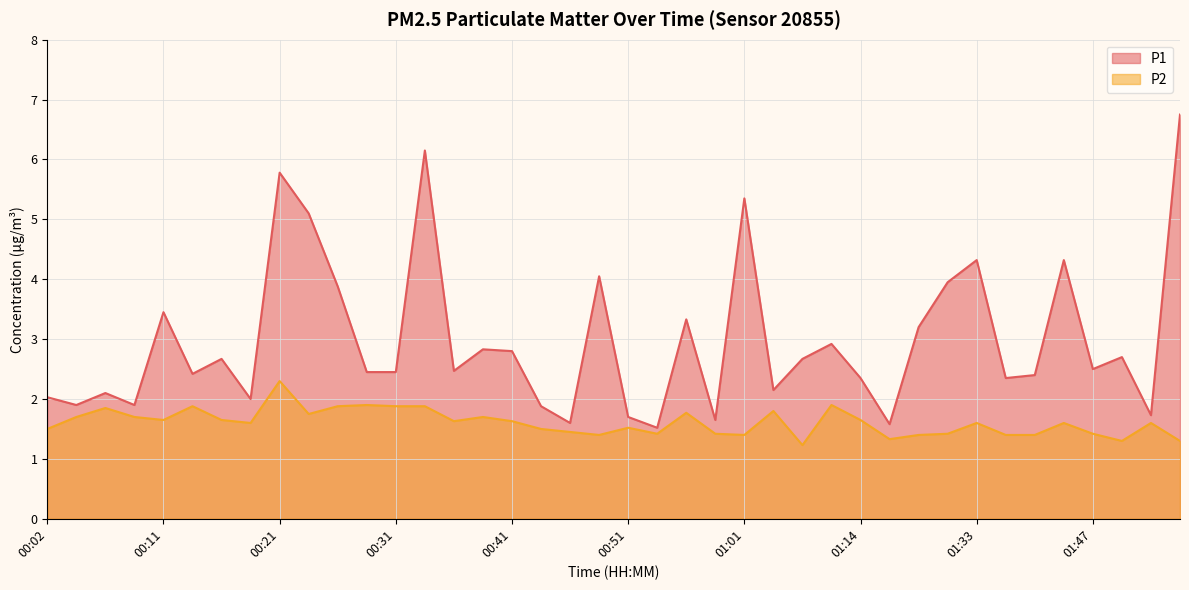

Reading left to right, what are all the values shown in this chart?

P1: 2.0	1.9	2.1	1.9	3.5	2.4	2.7	2.0	5.8	5.1	3.9	2.5	2.5	6.2	2.5	2.8	2.8	1.9	1.6	4.0	1.7	1.5	3.3	1.6	5.3	2.1	2.7	2.9	2.4	1.6	3.2	4.0	4.3	2.4	2.4	4.3	2.5	2.7	1.7	6.8
P2: 1.5	1.7	1.9	1.7	1.6	1.9	1.6	1.6	2.3	1.8	1.9	1.9	1.9	1.9	1.6	1.7	1.6	1.5	1.4	1.4	1.5	1.4	1.8	1.4	1.4	1.8	1.2	1.9	1.6	1.3	1.4	1.4	1.6	1.4	1.4	1.6	1.4	1.3	1.6	1.3